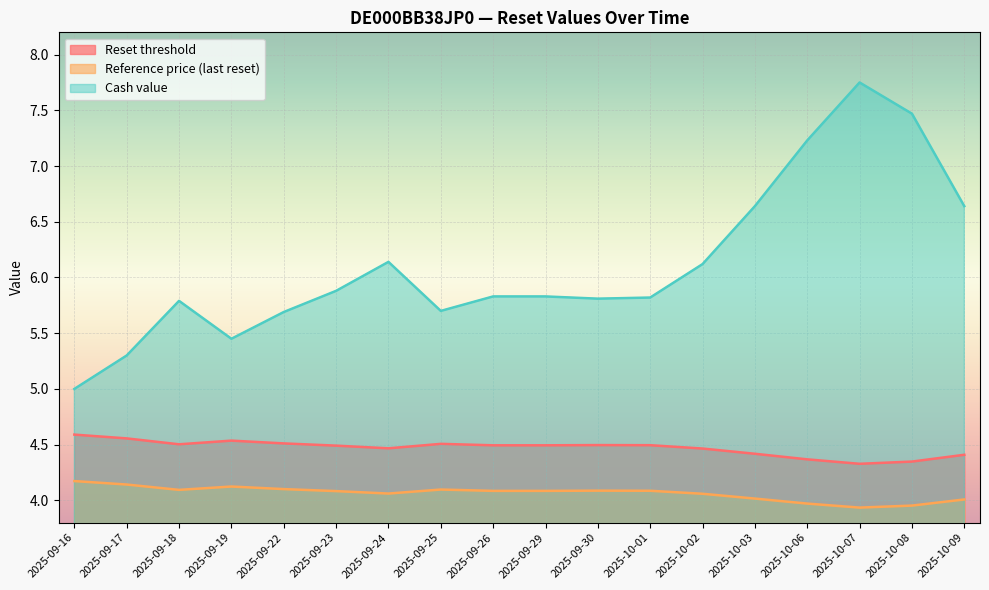

Which series has the largest total across all categories?

Cash value